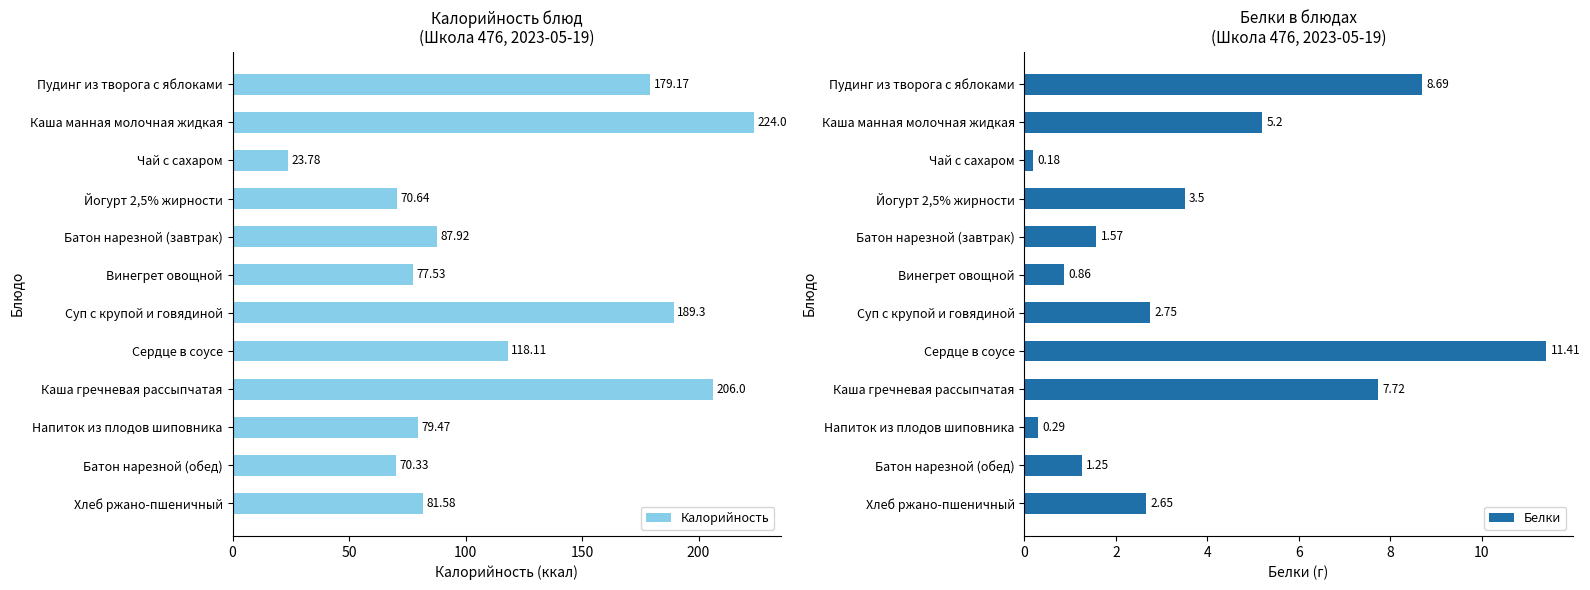

What is the difference between the maximum and minimum values in the Калорийность series?

200.2